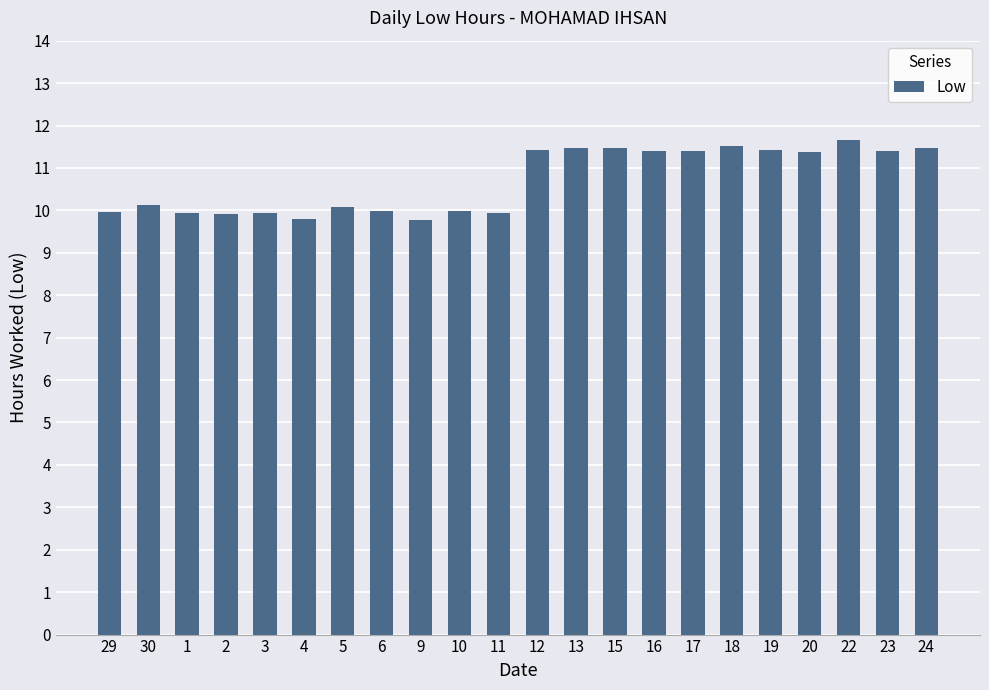

What is the change in value from 29 to 17?

+1.4